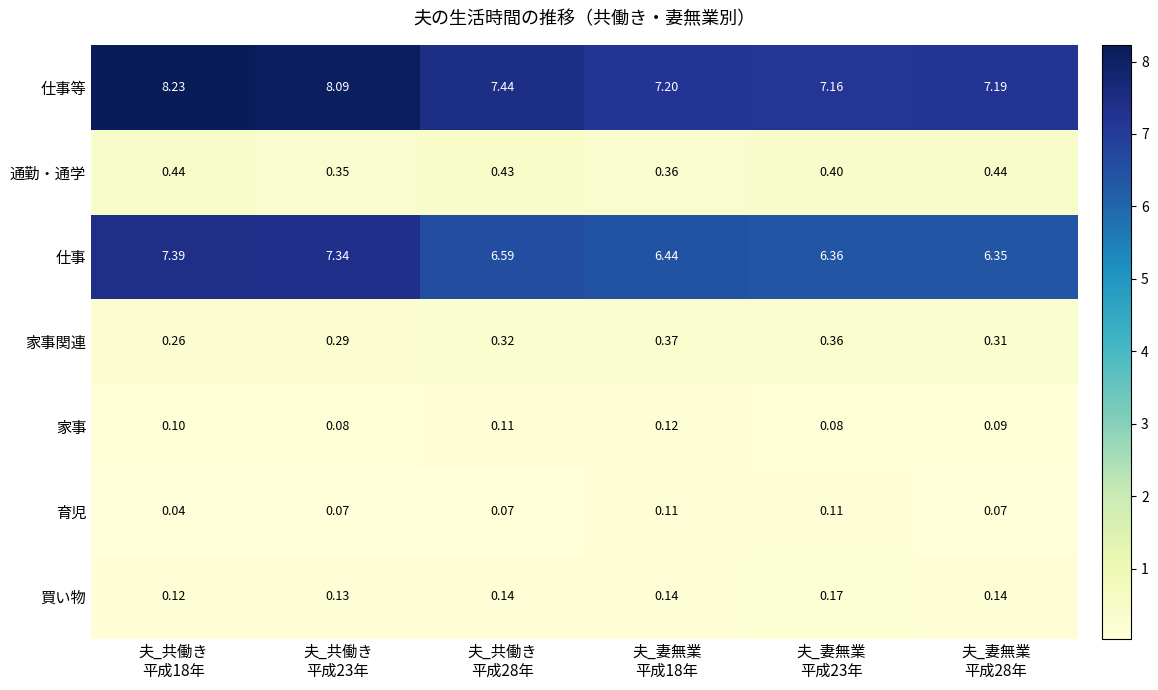

At how many categories does at least one series exceed 2?

6